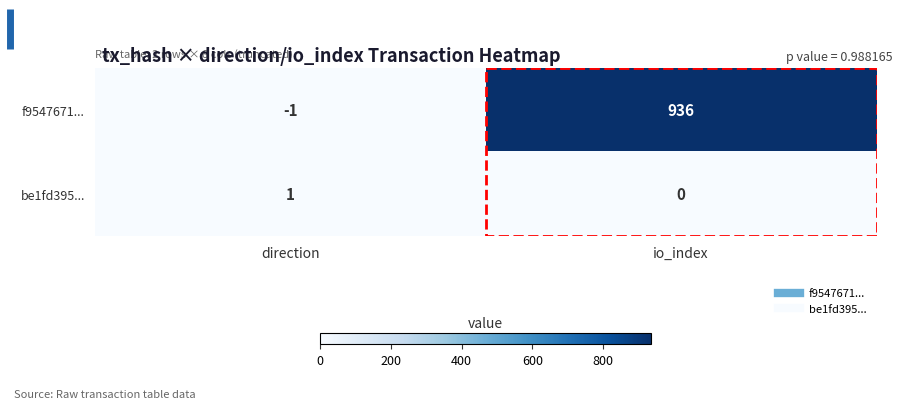

Which category has the lowest value across all series?

direction